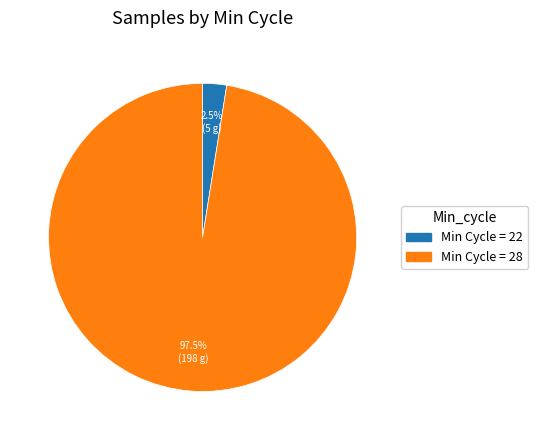

Is there a majority slice in this chart?

Yes